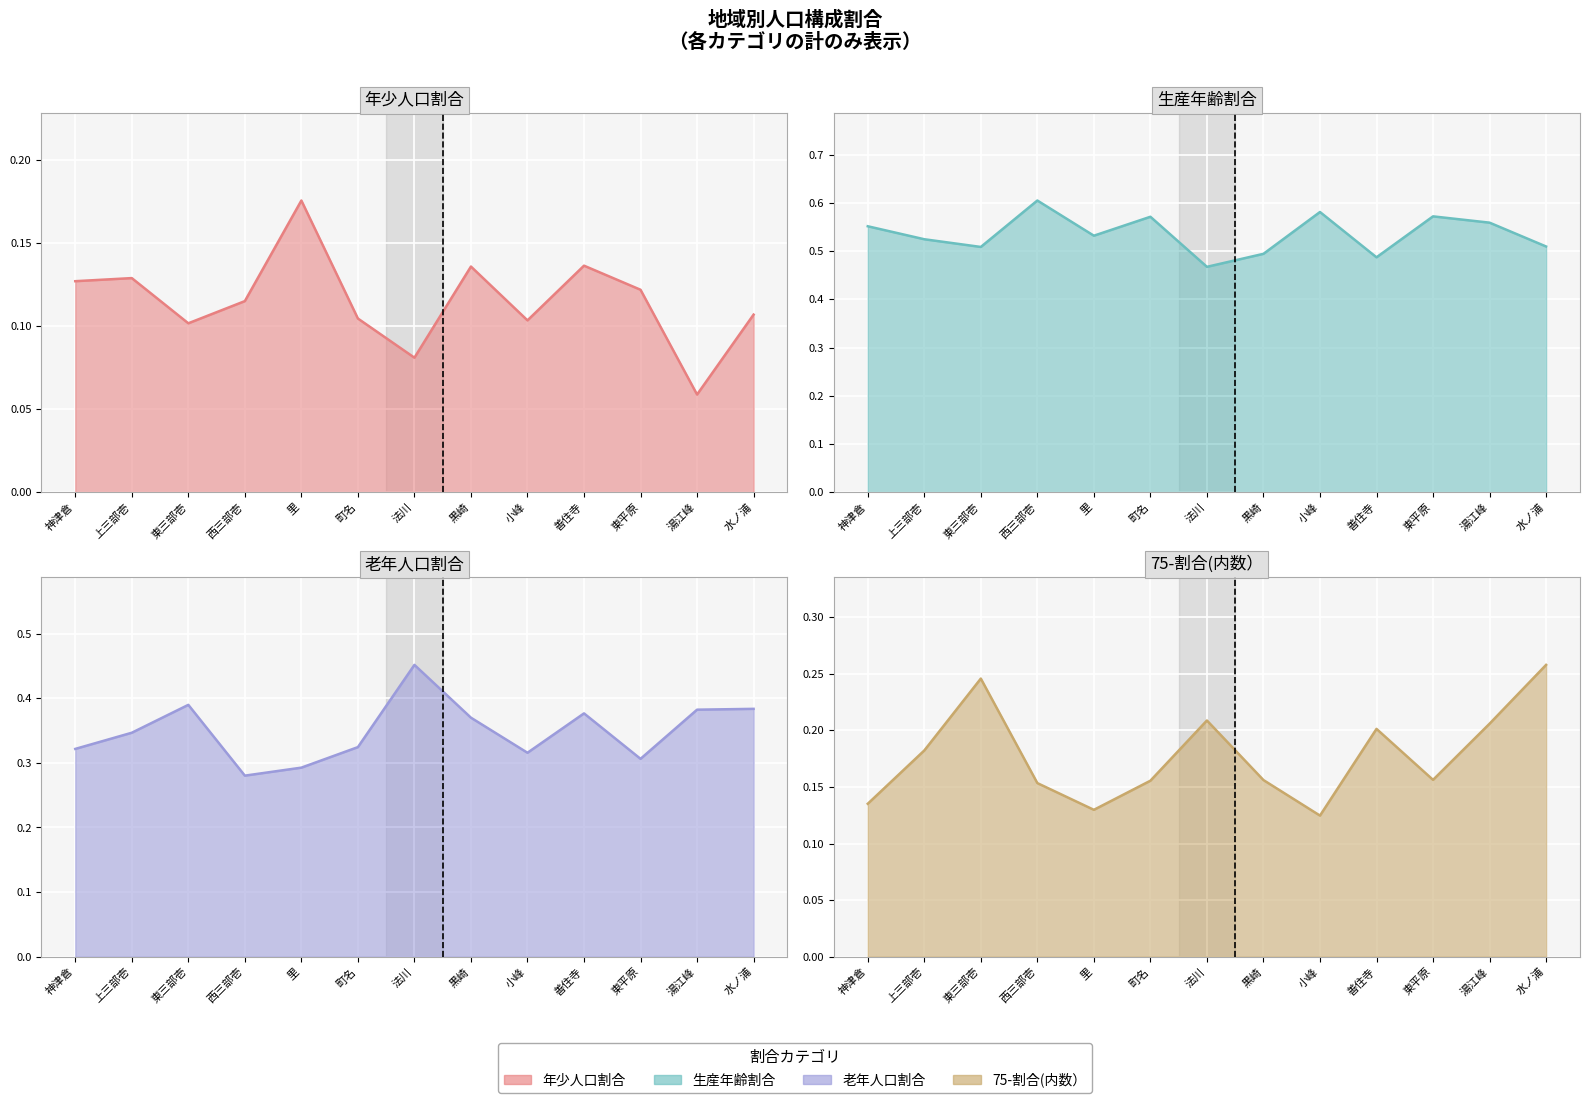

What is the value of the 75-割合(内数） point at the 12th from the left?

0.2